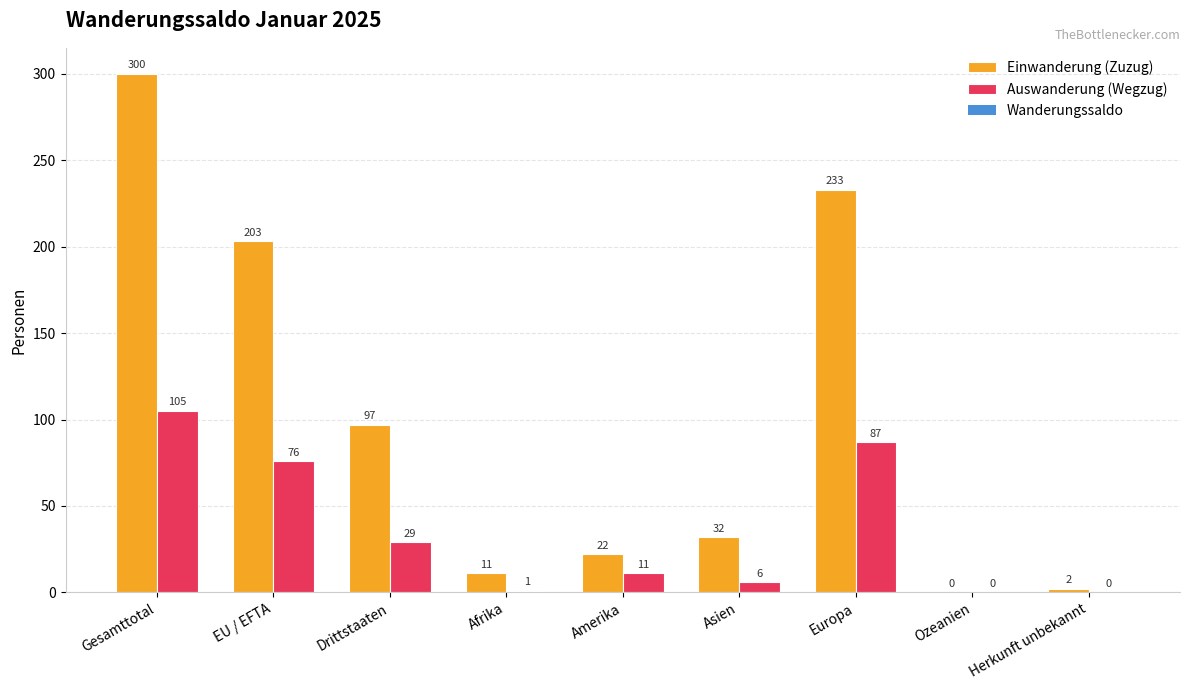

What is the total value across all series at EU / EFTA?

279